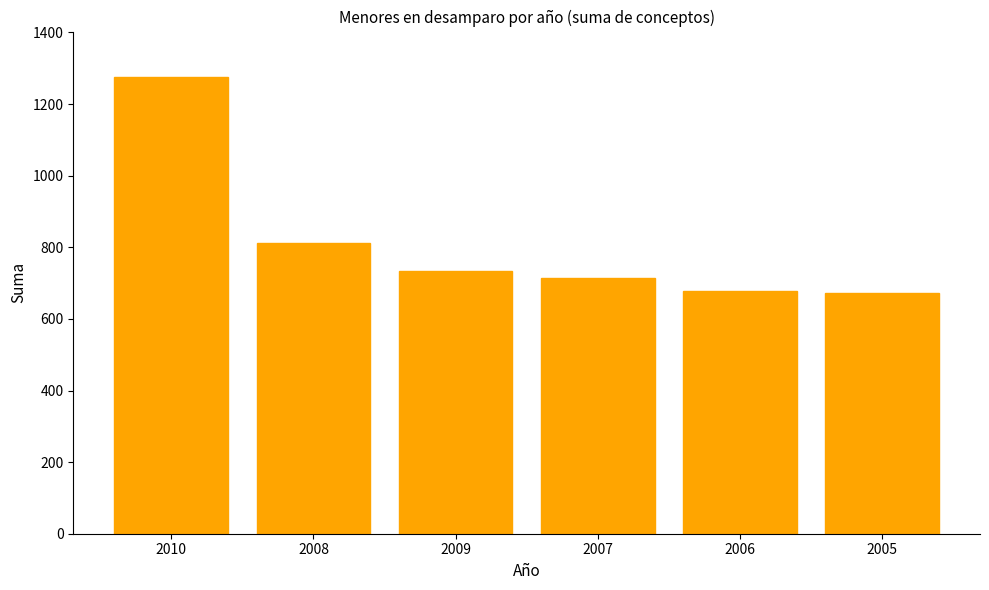

What is the label of the 2nd bar from the right?

2006